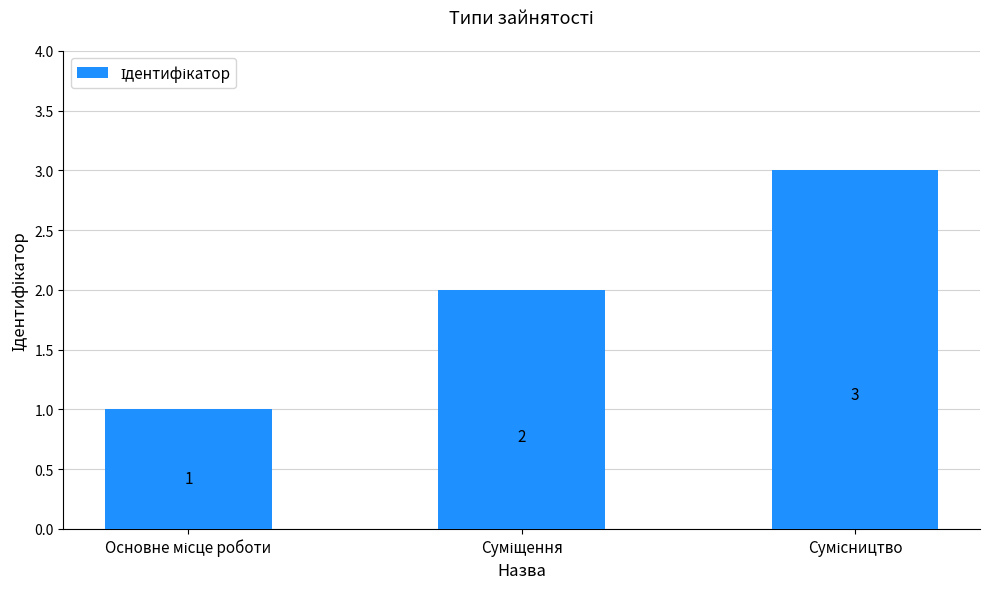

What is the sum of all values?

6